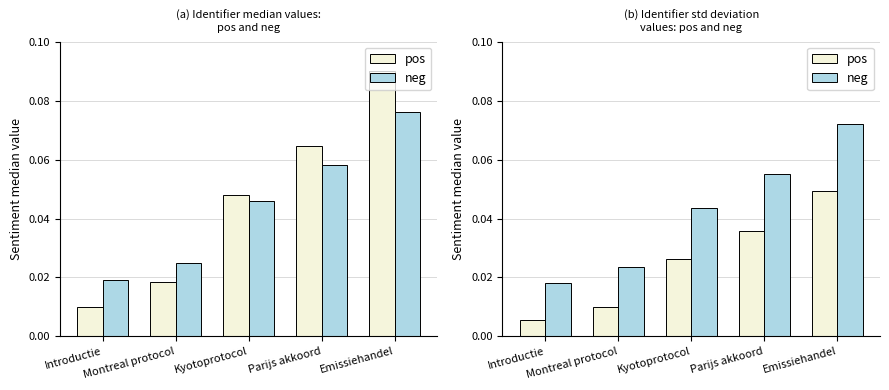

Which has a higher value, Emissiehandel or Parijs akkoord?

Emissiehandel